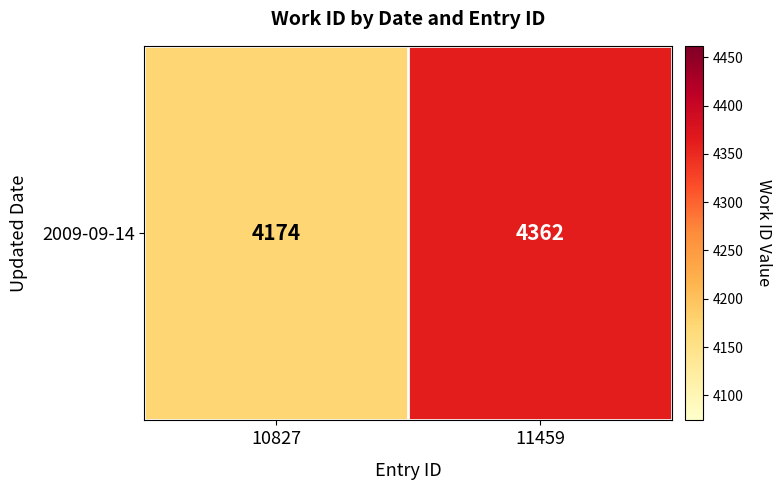

Which label corresponds to the largest value in the chart?

11459